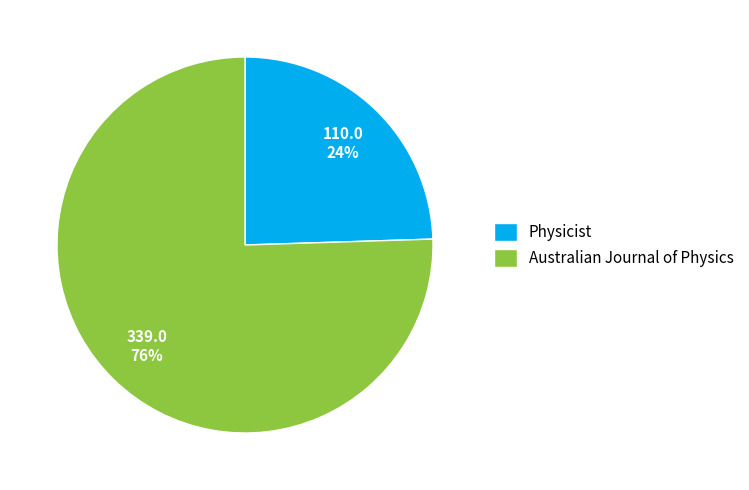

Do Australian Journal of Physics and Physicist together represent more than half of the pie?

Yes